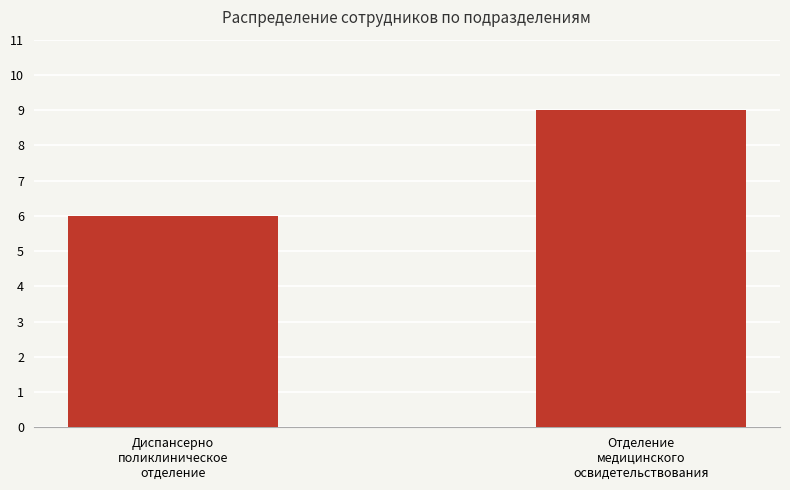

What is the smallest value displayed?

6